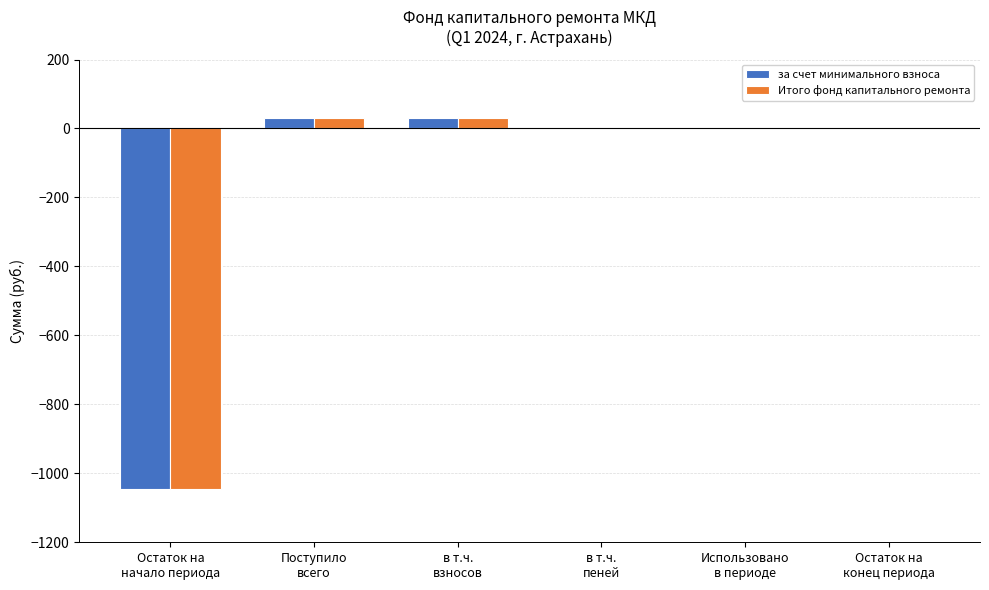

What is the sum of all за счет минимального взноса values?

-986.7